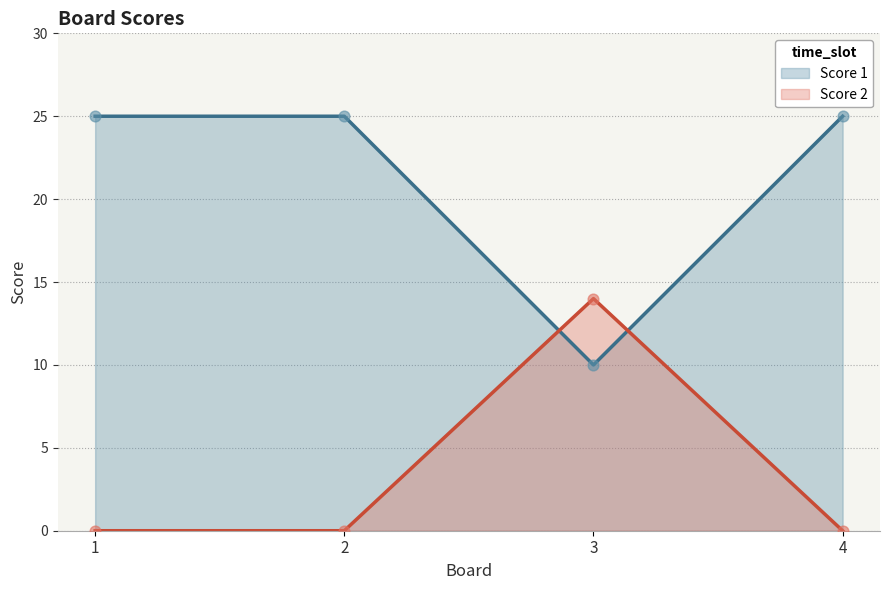

Which series contains the highest Y value?

Score 1